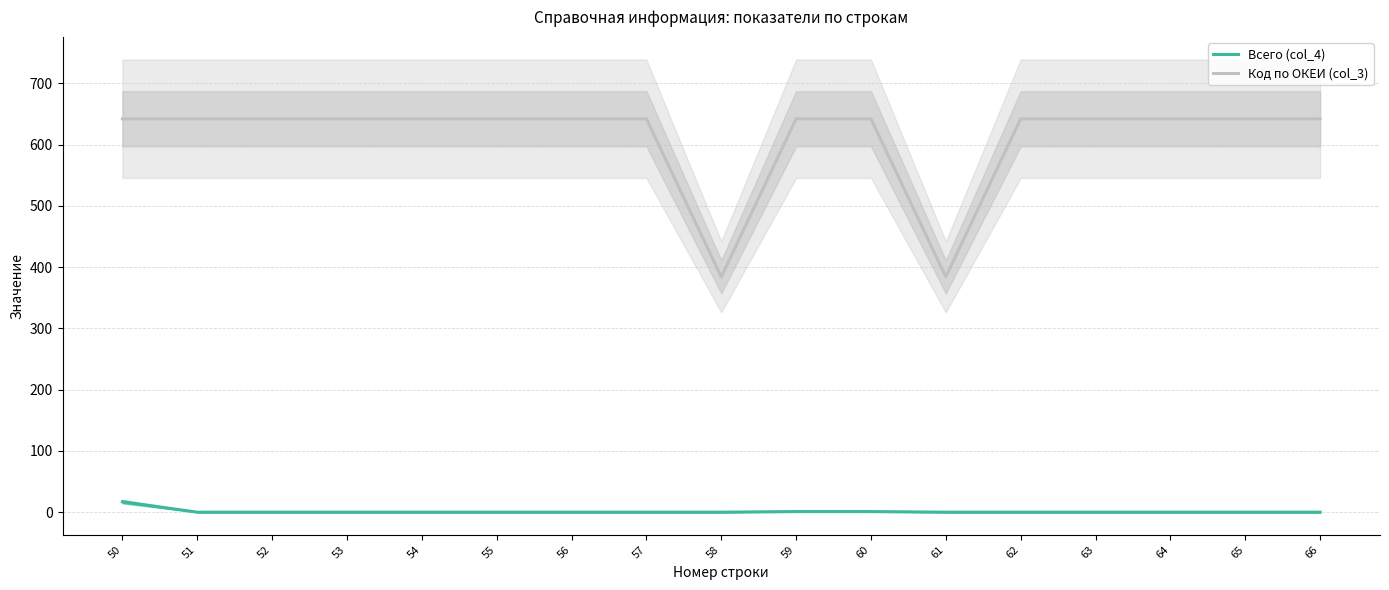

Reading left to right, transcribe all the data shown in this chart.

Всего (col_4): 17	0	0	0	0	0	0	0	0	1	1	0	0	0	0	0	0
Код по ОКЕИ (col_3): 642	642	642	642	642	642	642	642	384	642	642	384	642	642	642	642	642